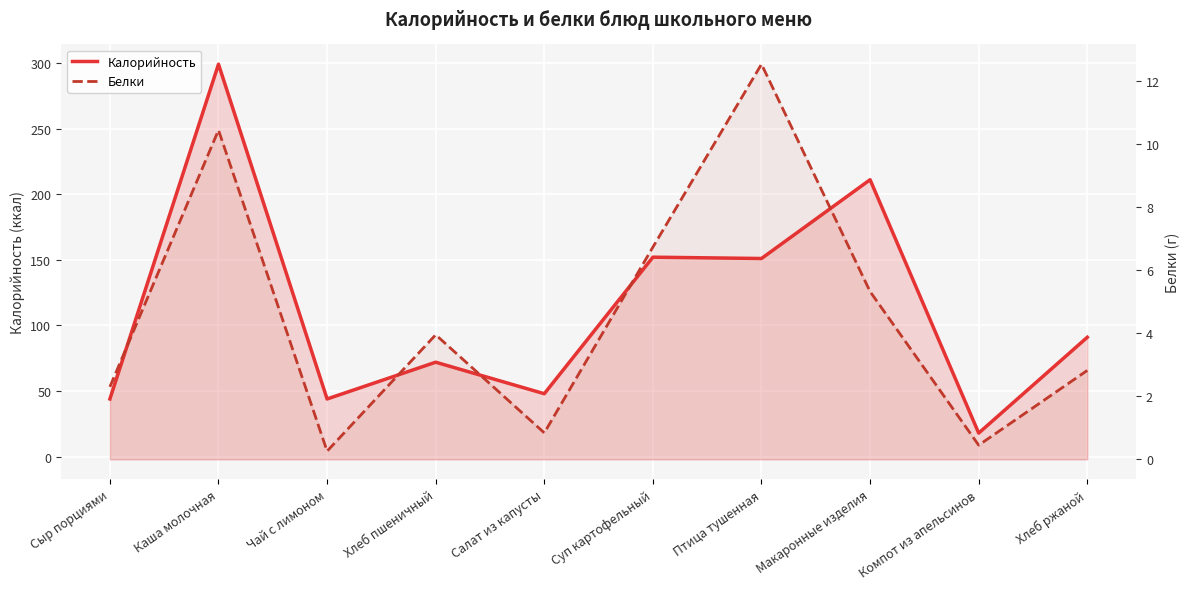

Where is Белки nearest to the value 6?

Макаронные изделия